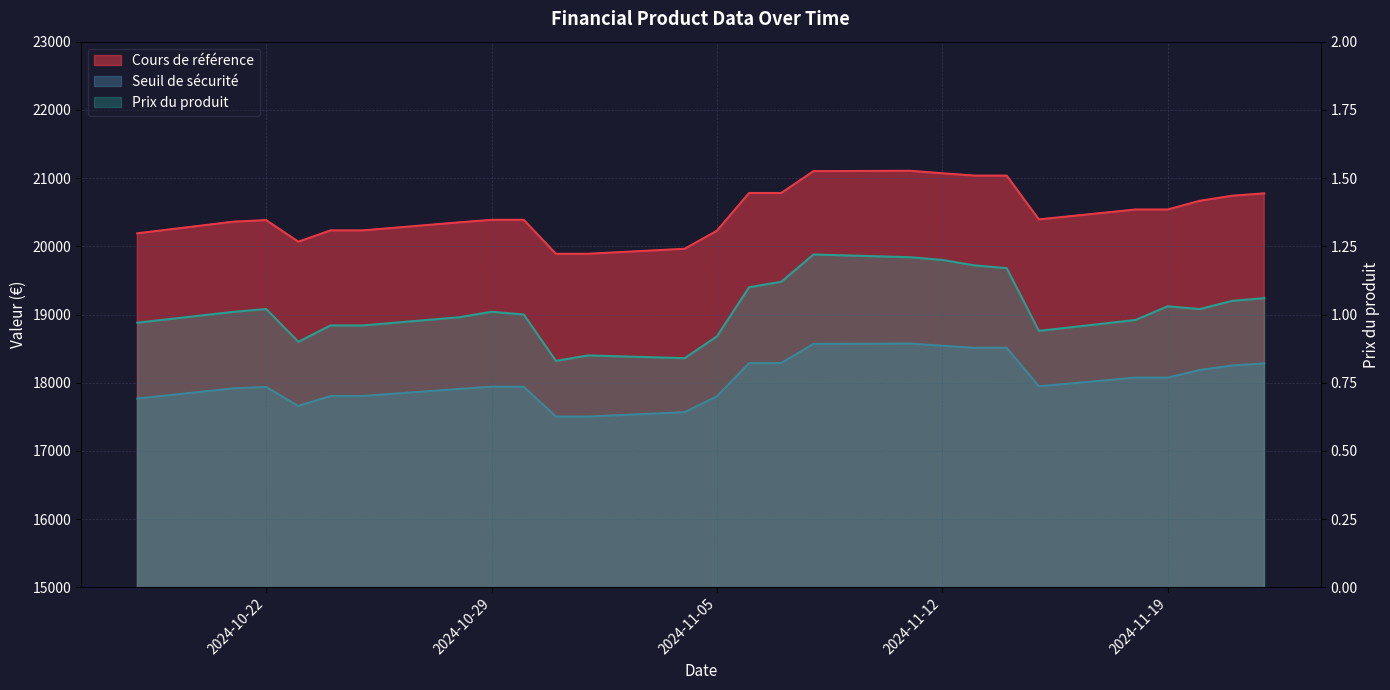

What is the maximum value for Seuil de sécurité?

18573.8